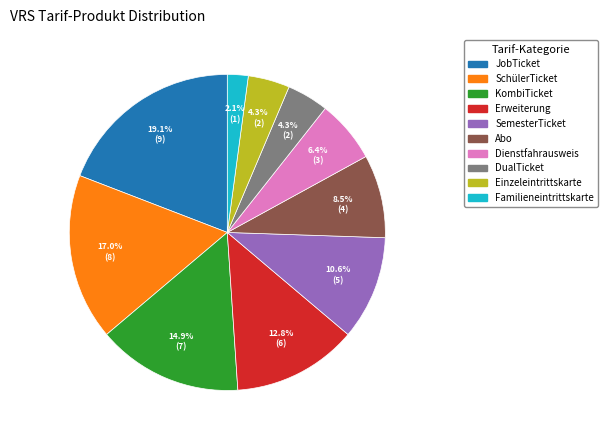

What percentage do Abo and Dienstfahrausweis together represent?

14.9%